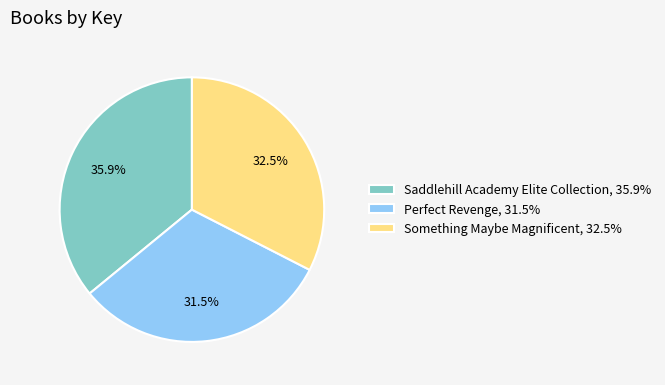

Combined, do Saddlehill Academy Elite Collection, 35.9% and Perfect Revenge, 31.5% account for over 50%?

Yes